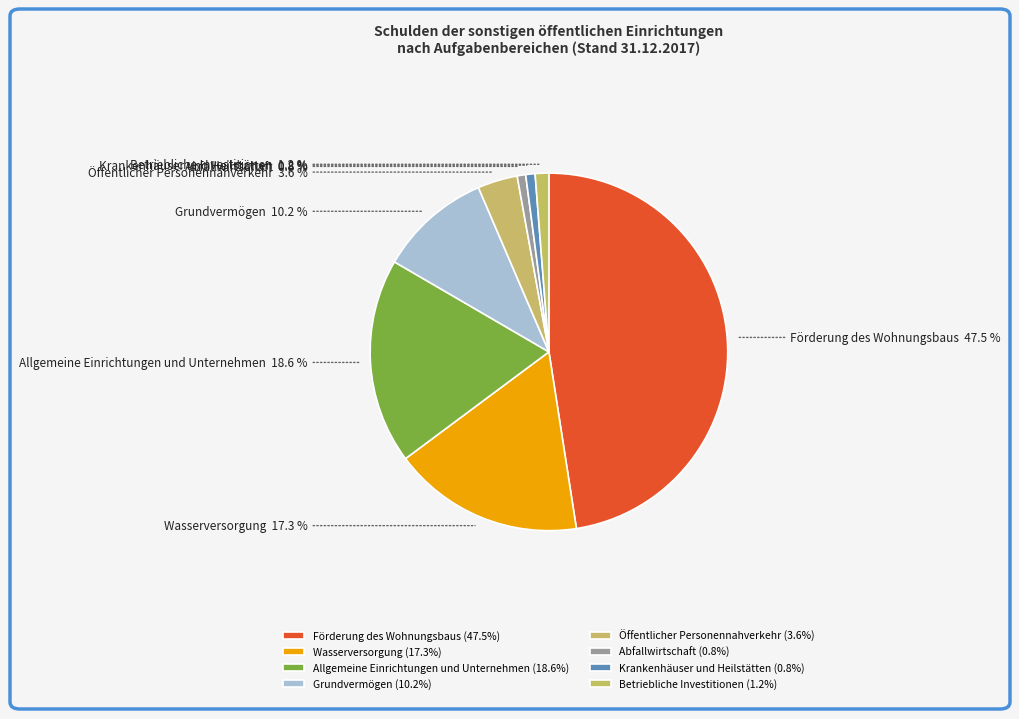

What is the ratio of the value at Grundvermögen to the value at Krankenhäuser und Heilstätten?

12.0